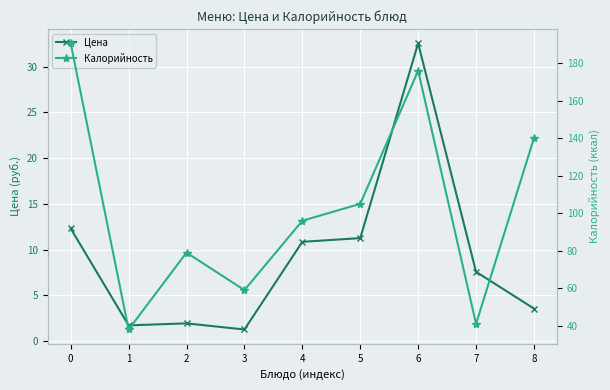

The Цена series shows 12.3 at 0. True or false?

True